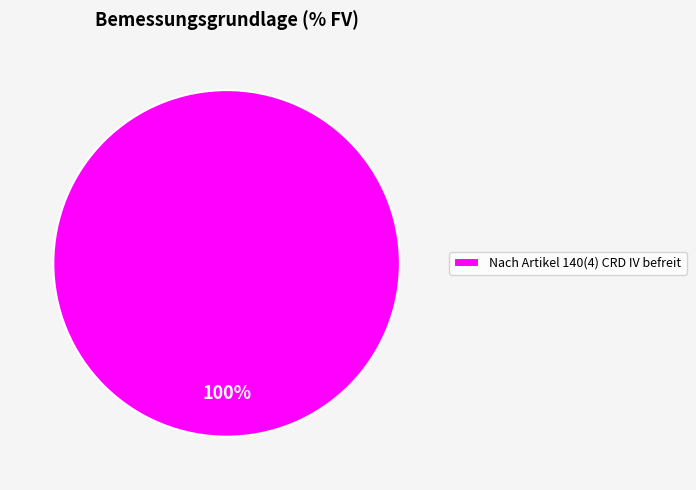

What percentage is the Nach Artikel 140(4) CRD IV befreit slice, to the nearest percent?

100%